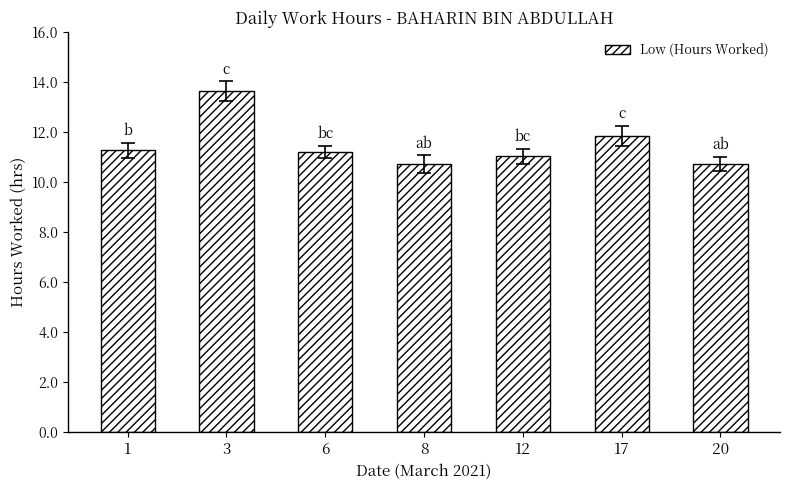

Where is the data nearest to the value 12?

17